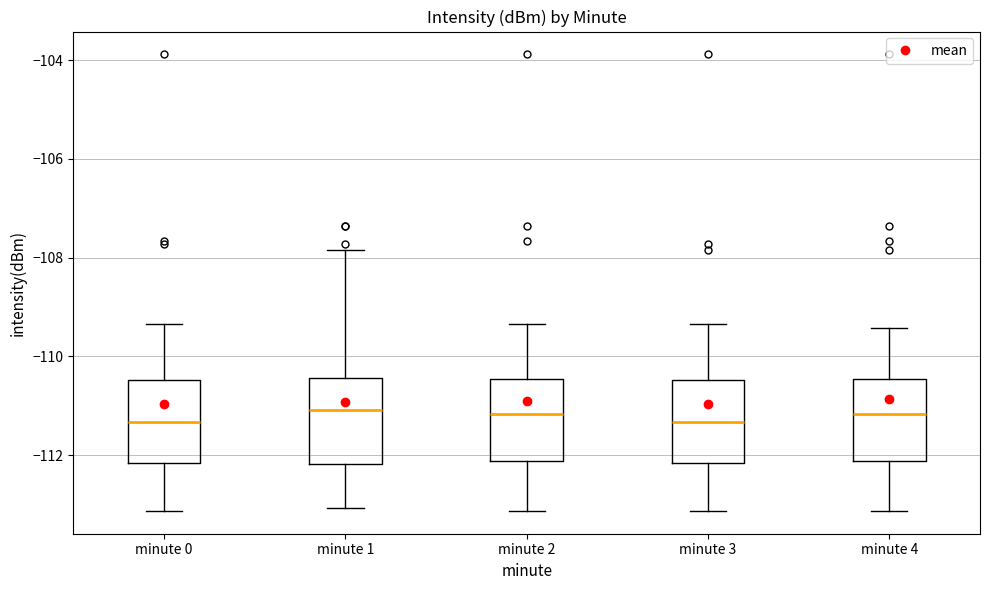

Reading left to right, read every box against the y-axis: the position of its median line, the range the box covers, and the ends of its whiskers. The values are not printed on the chart, so give them approximately, as read against the axis.

minute 0: median -111.4, box -112.2 to -110.4, whiskers -113.2 to -109.4
minute 1: median -111.0, box -112.2 to -110.4, whiskers -113.0 to -107.8
minute 2: median -111.2, box -112.2 to -110.4, whiskers -113.2 to -109.4
minute 3: median -111.4, box -112.2 to -110.4, whiskers -113.2 to -109.4
minute 4: median -111.2, box -112.2 to -110.4, whiskers -113.2 to -109.4